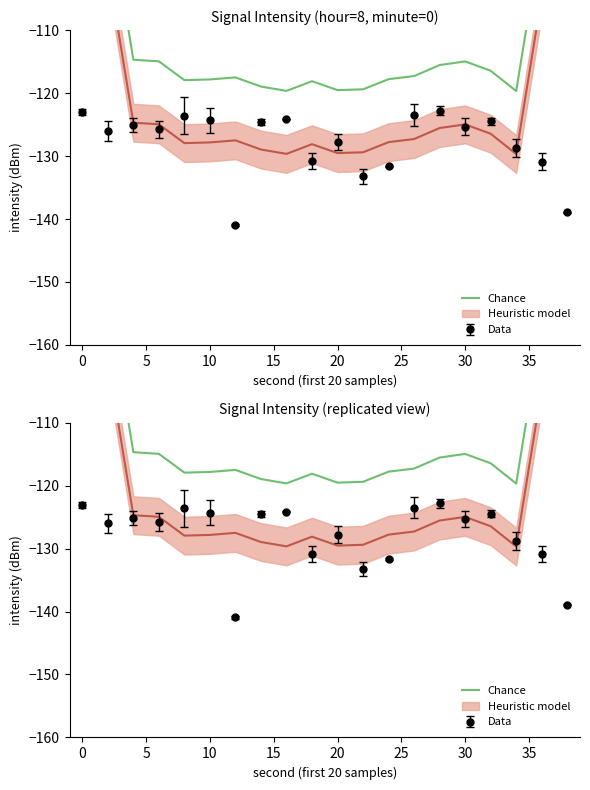

Count the number of values greater than -117.

9